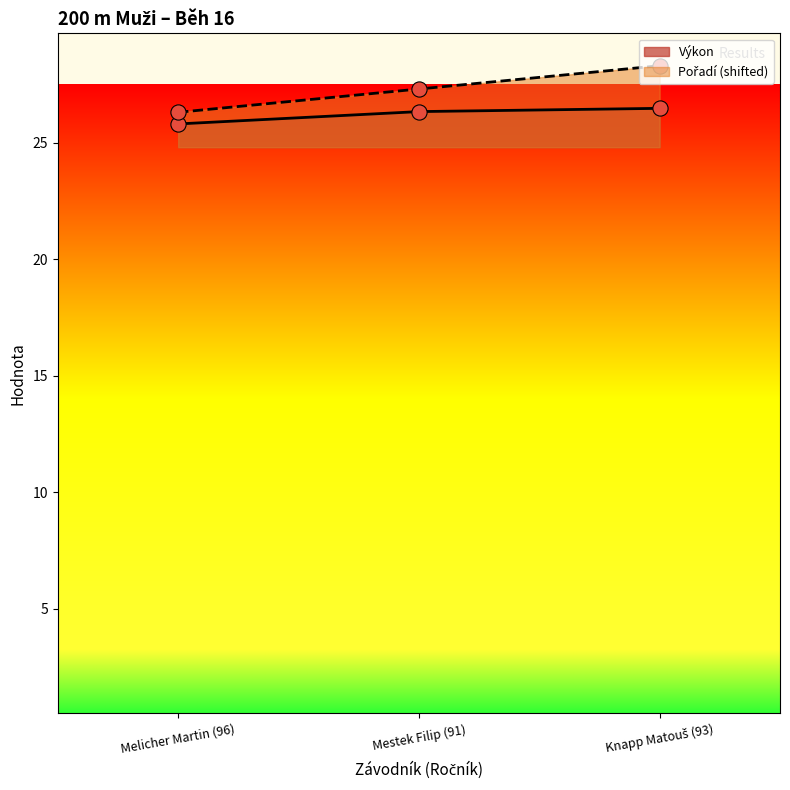

At how many categories does at least one series exceed 26?

3